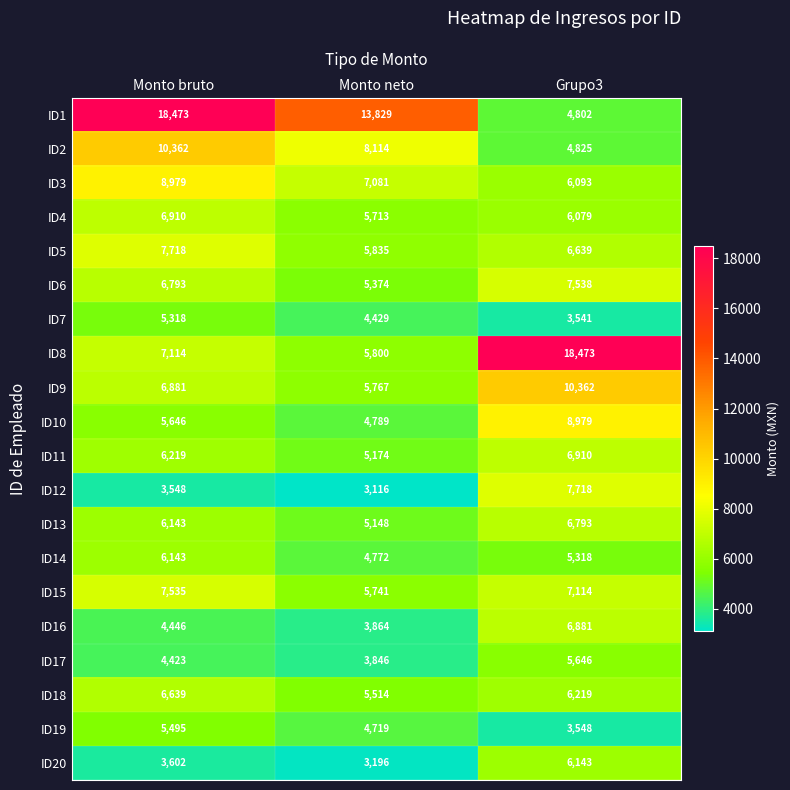

The value of ID4 at Monto bruto is 3284. True or false?

False